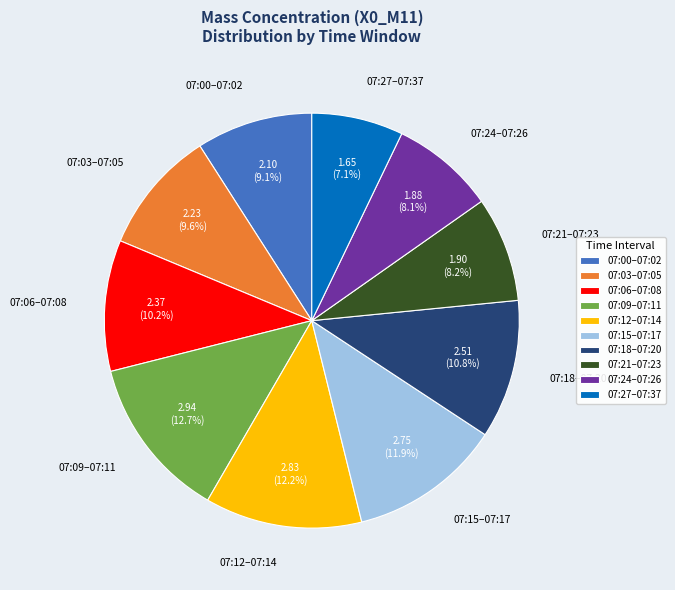

Approximately how many times larger is the value at 07:21–07:23 compared to 07:06–07:08?

0.8